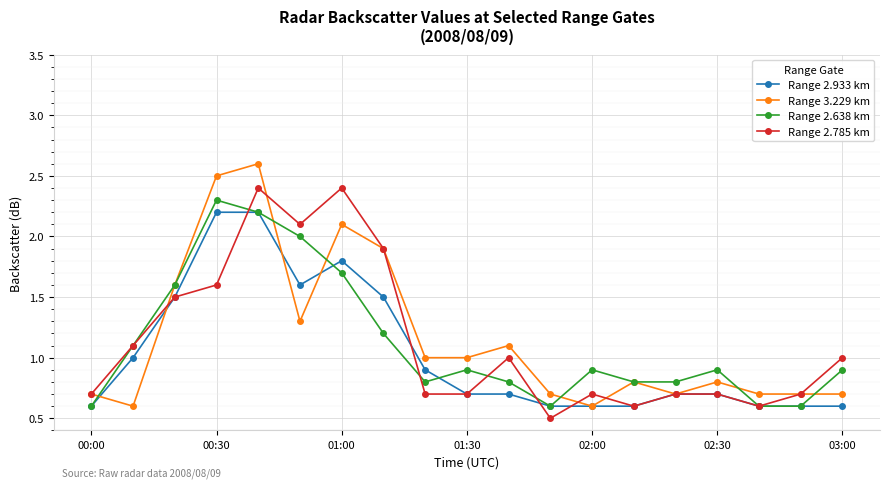

What is the value of the Range 3.229 km point at the 17th from the left?

0.7